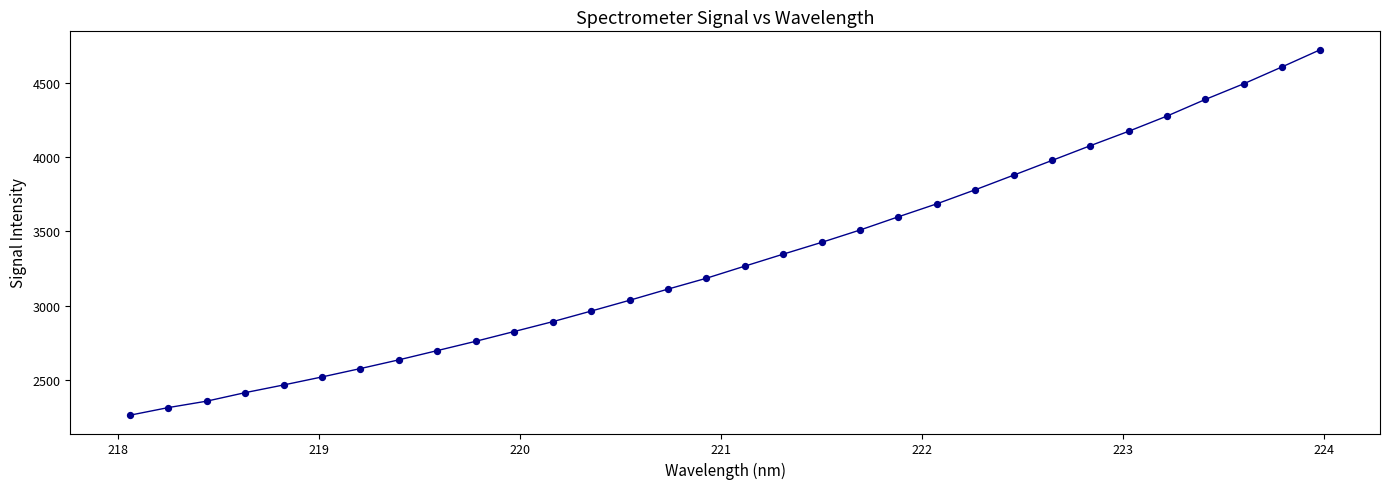

What is the difference between the maximum and minimum values?

2455.9